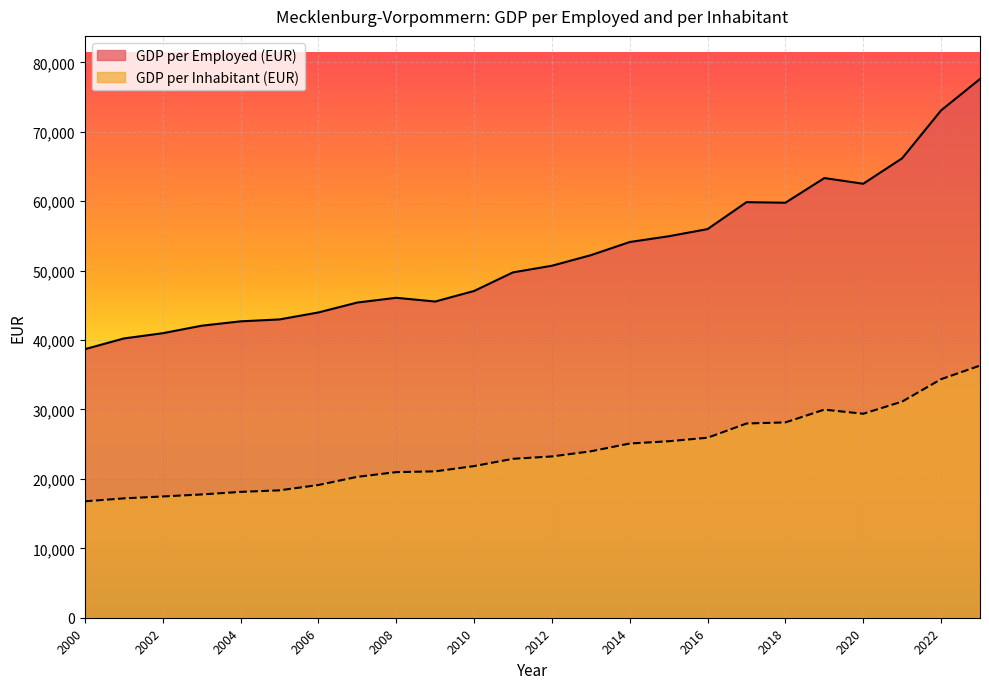

Reading left to right, list all the values displayed in this chart.

GDP per Employed (EUR): 2000=38687	2001=40228	2002=40986	2003=42065	2004=42696	2005=42971	2006=43976	2007=45406	2008=46088	2009=45549	2010=47070	2011=49749	2012=50705	2013=52227	2014=54123	2015=54951	2016=55985	2017=59862	2018=59782	2019=63333	2020=62515	2021=66188	2022=73083	2023=77607
GDP per Inhabitant (EUR): 2000=16770	2001=17194	2002=17468	2003=17760	2004=18129	2005=18351	2006=19122	2007=20296	2008=20976	2009=21085	2010=21844	2011=22894	2012=23235	2013=23974	2014=25097	2015=25423	2016=25930	2017=27978	2018=28138	2019=29977	2020=29384	2021=31139	2022=34364	2023=36324